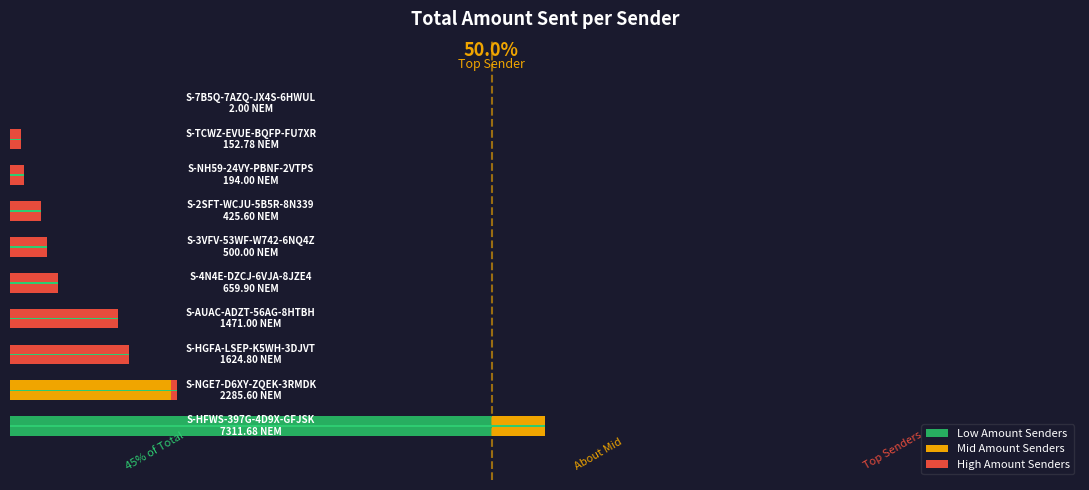

True or false: Mid Amount Senders has a value of 0.0 at 3.

True